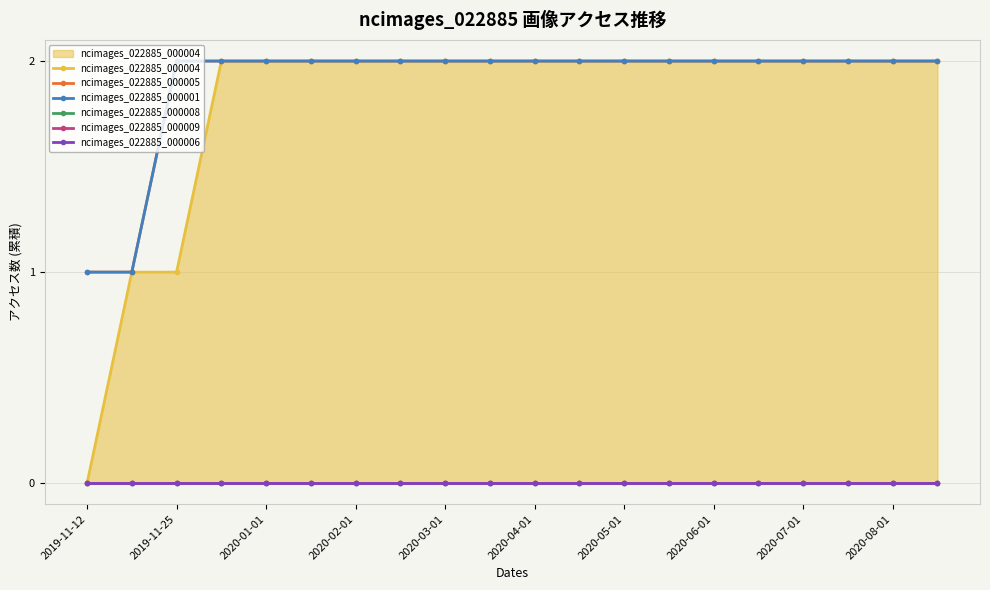

Between 19 and 15, which is larger?

19